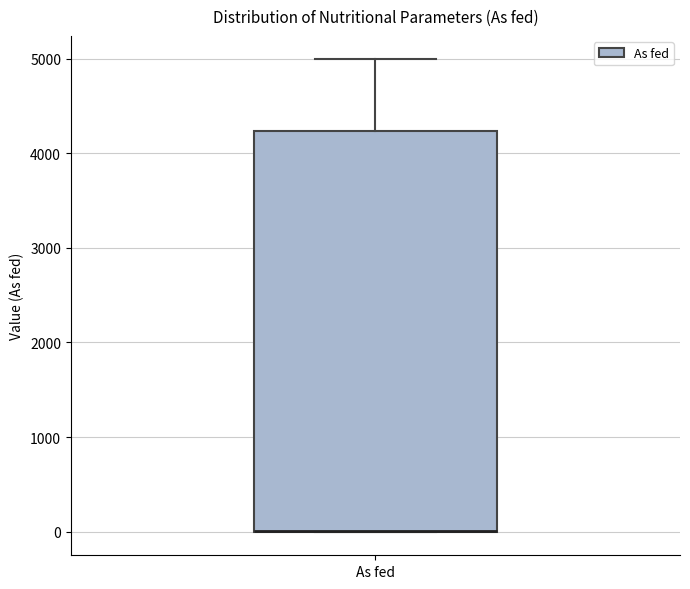

Transcribe this box plot: give where the median line is, the range the box spans, and where the two whiskers end, as read against the y-axis. The values are not printed on the chart, so give them approximately, as read against the axis.

median 0 (drawn on the box's lower edge), box 0 to 4200, whiskers 0 to 5000